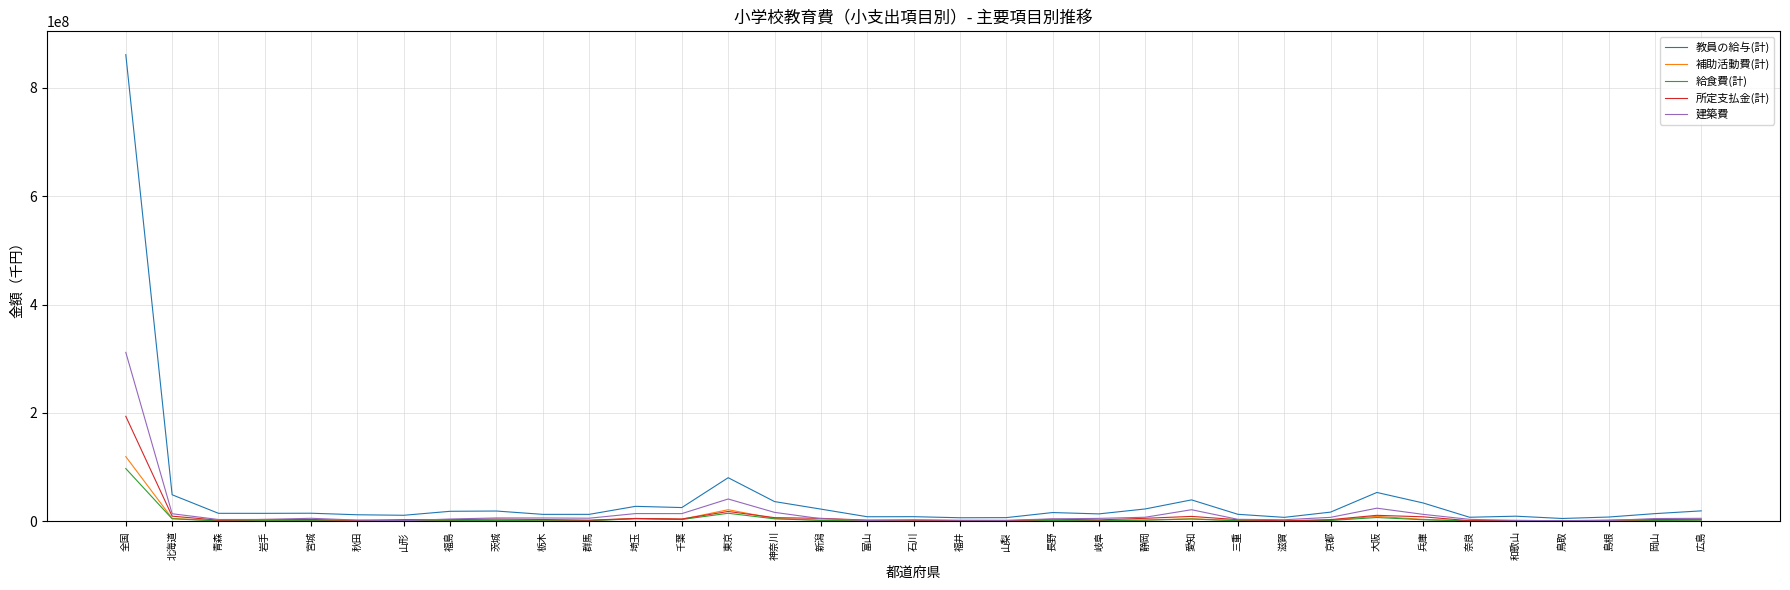

List the series in order of their peak value, lowest first.

給食費(計), 補助活動費(計), 所定支払金(計), 建築費, 教員の給与(計)